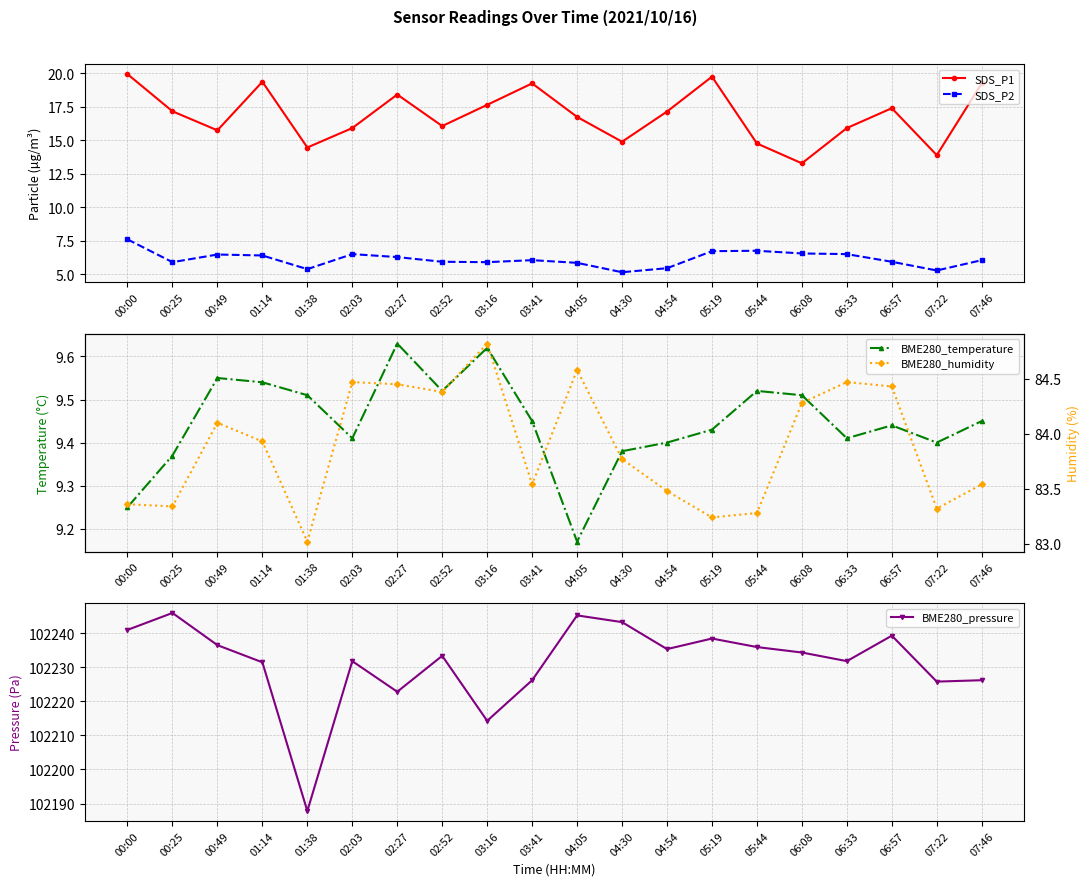

How many values in the SDS_P2 series are below 6?

9